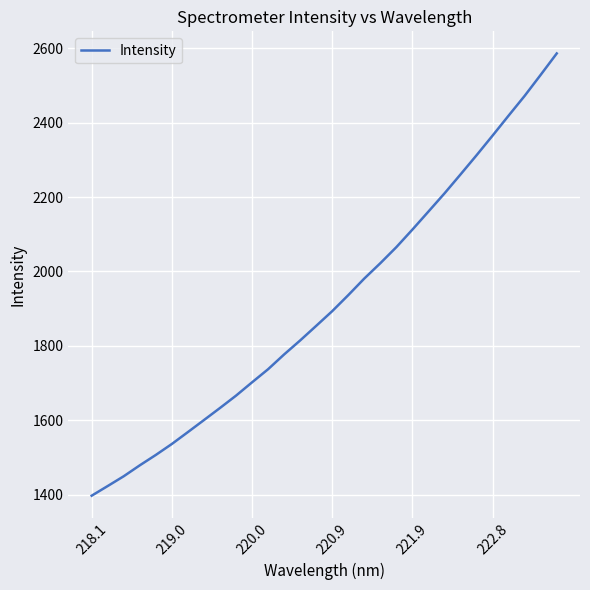

What is the greatest value displayed?

2586.1